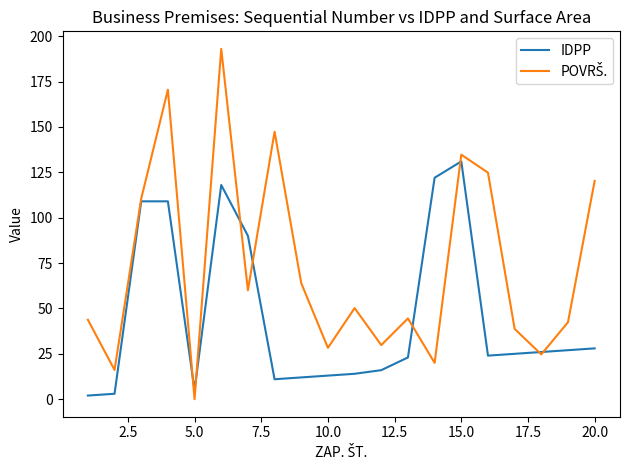

Reading left to right, list all the values displayed in this chart.

IDPP: 2.0	3.0	109.0	109.0	5.0	118.0	90.0	11.0	12.0	13.0	14.0	16.0	23.0	122.0	131.0	24.0	25.0	26.0	27.0	28.0
POVRŠ.: 43.8	16.1	110.5	170.5	0.0	193.0	60.0	147.4	63.9	28.3	50.2	29.8	44.5	20.0	134.7	124.8	38.7	24.7	42.4	120.3